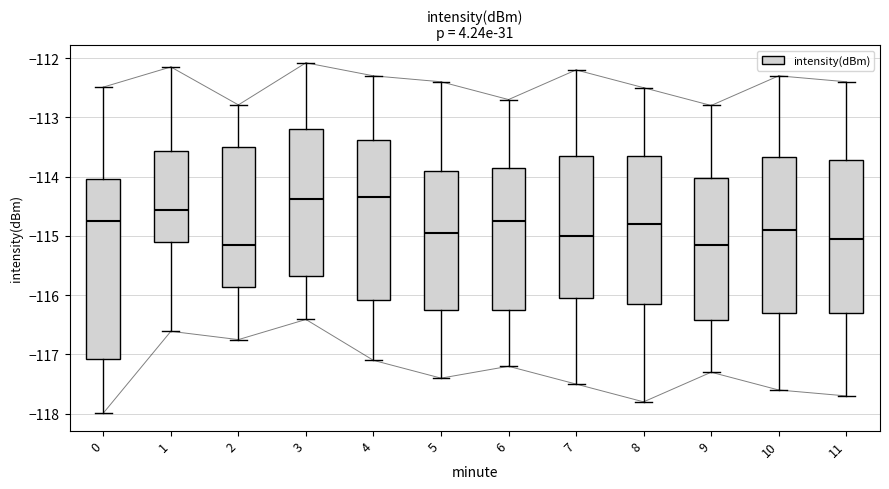

Where does the upper whisker of the box at x = 7 end on the y-axis? The values are not printed on the chart, so give them approximately, as read against the axis.

-112.2